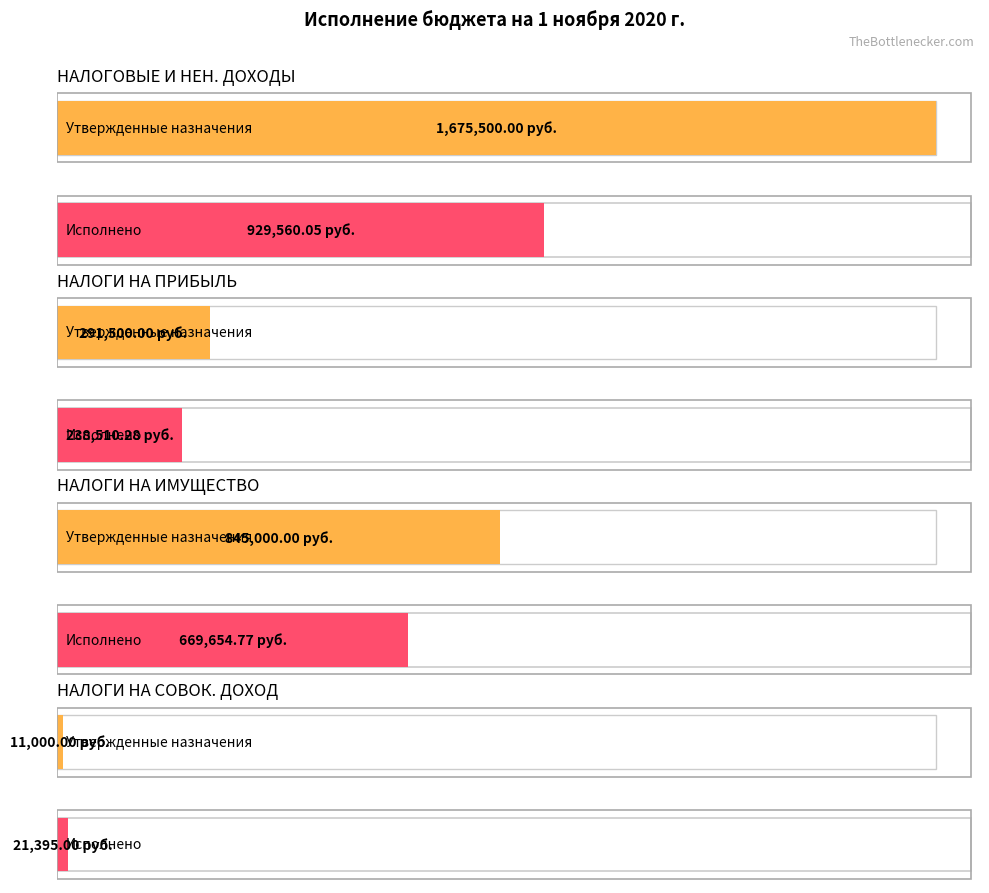

What is the difference between the maximum and minimum values in the Исполнено series?

908165.1